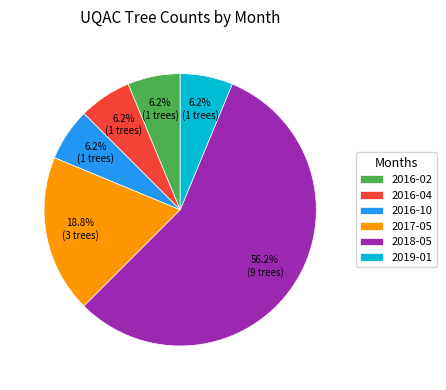

Is the sum of 2016-10 and 2016-04 greater than half?

No